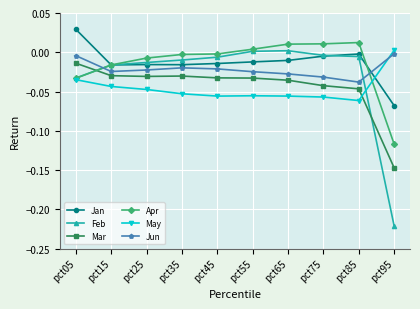

Is this an area chart (filled region under the line)?

No